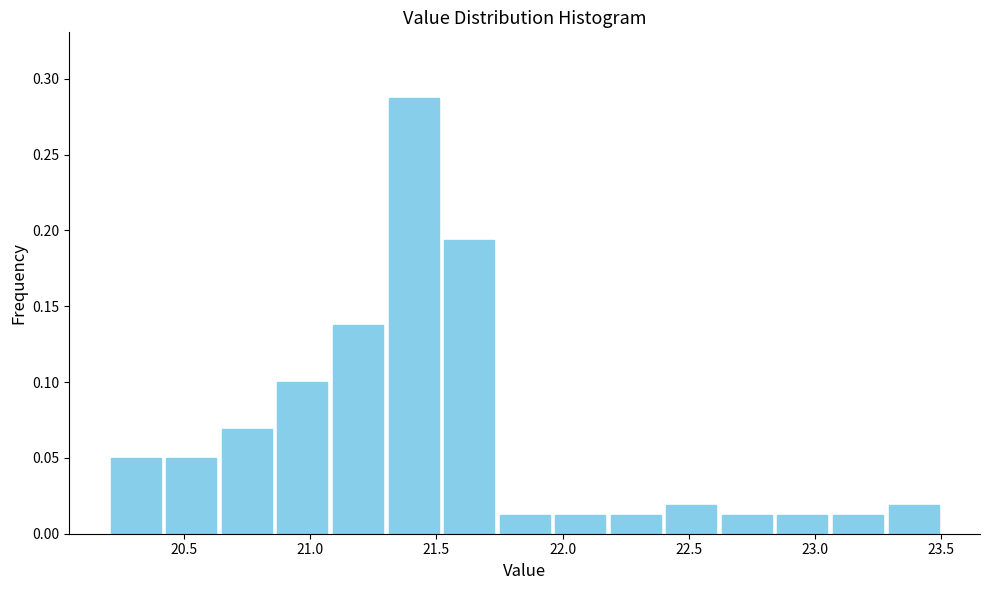

How tall is the bar that spans 22.40 to 22.62 on the x-axis? Neither the bar edges nor the heights are printed on the chart, so give them approximately, as read against the axes.

0.020